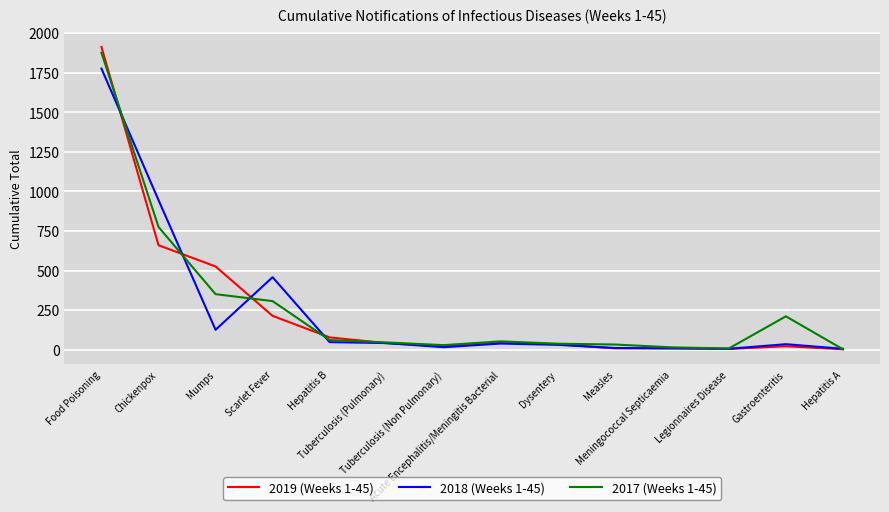

Between Chickenpox and Dysentery, which series saw the biggest shift?

2018 (Weeks 1-45)